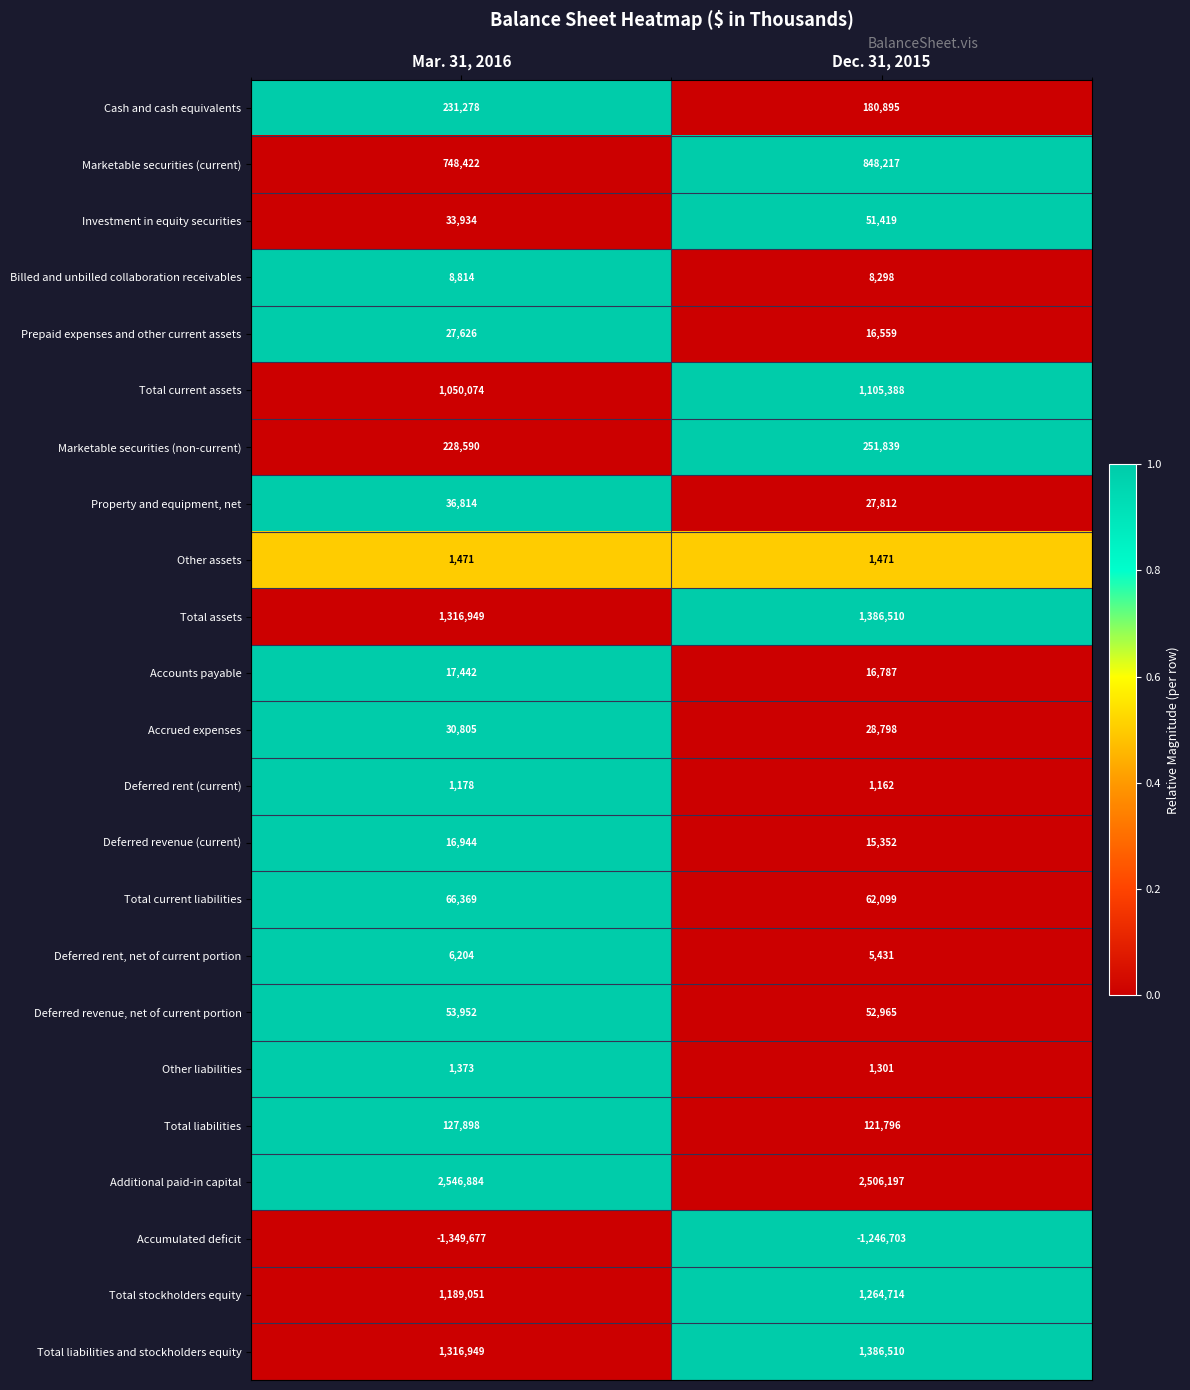

Where is Additional paid-in capital nearest to the value 2526540?

Dec. 31, 2015